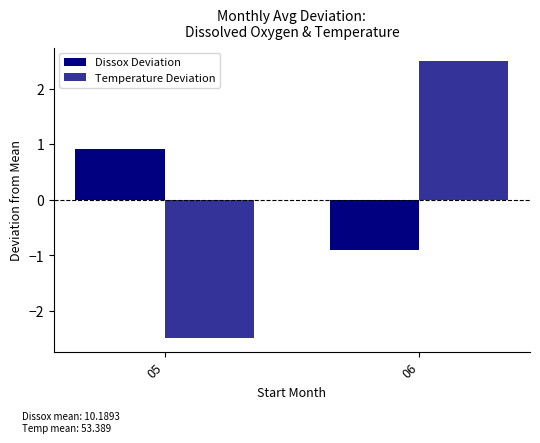

What is the value of the Temperature Deviation bar at the 1st from the left?

-2.5